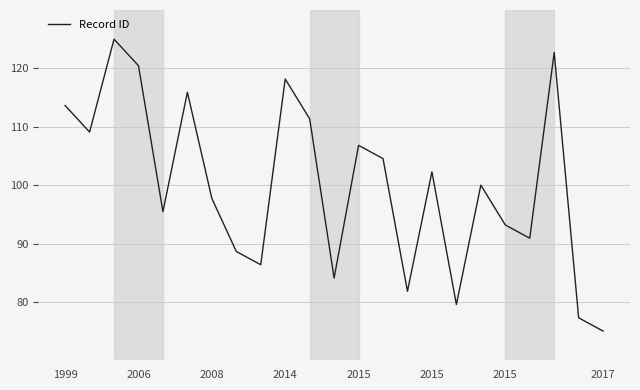

Reading left to right, extract all data points from this chart.

113.6	109.1	125.0	120.5	95.5	115.9	97.7	88.6	86.4	118.2	111.4	84.1	106.8	104.5	81.8	102.3	79.5	100.0	93.2	90.9	122.7	77.3	75.0